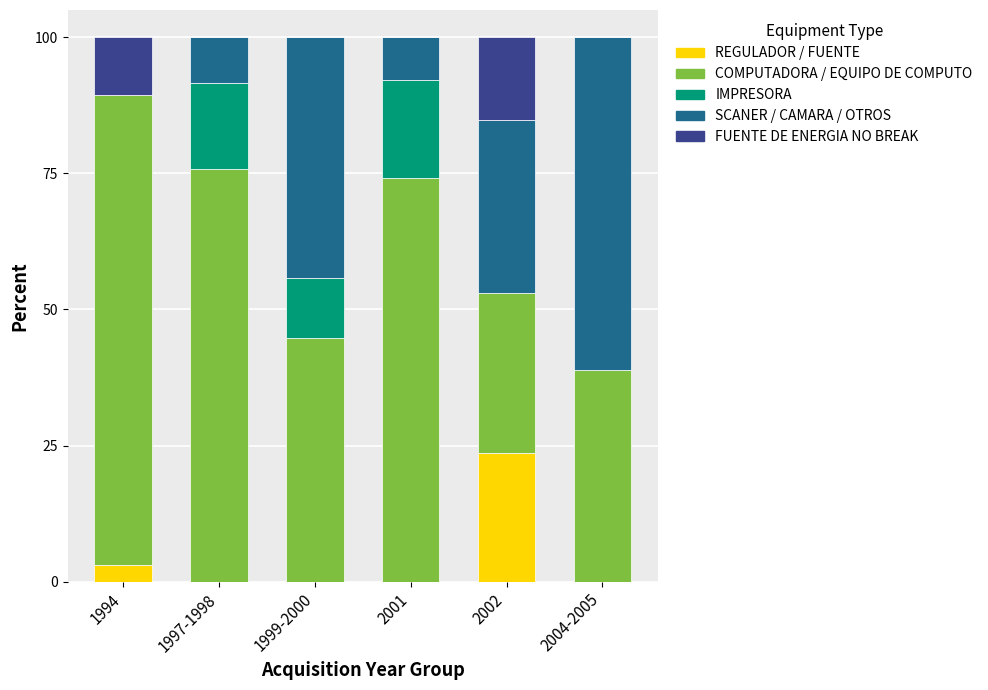

What is the total value across all series at 2002?

100.0